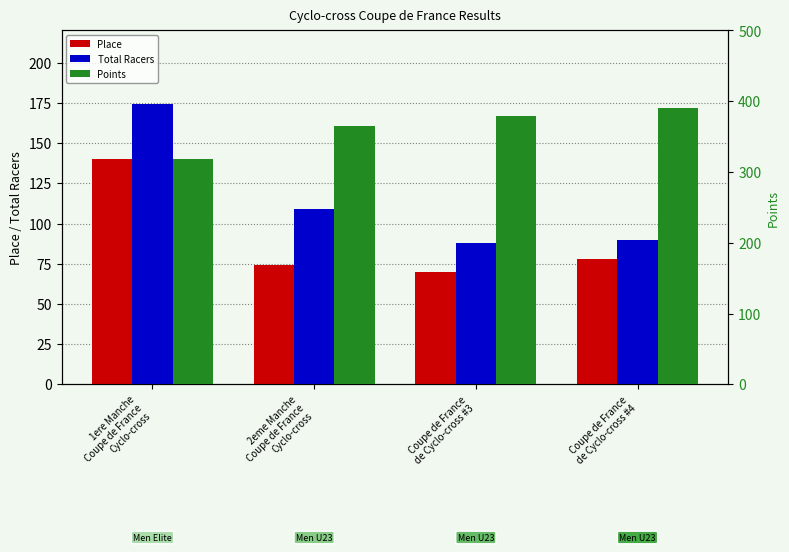

What is the highest value of the Points series?

389.8